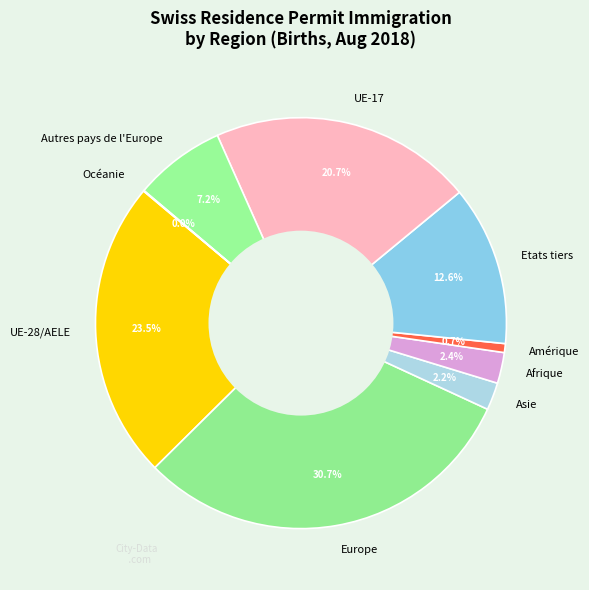

What is the largest slice in the pie chart?

Europe